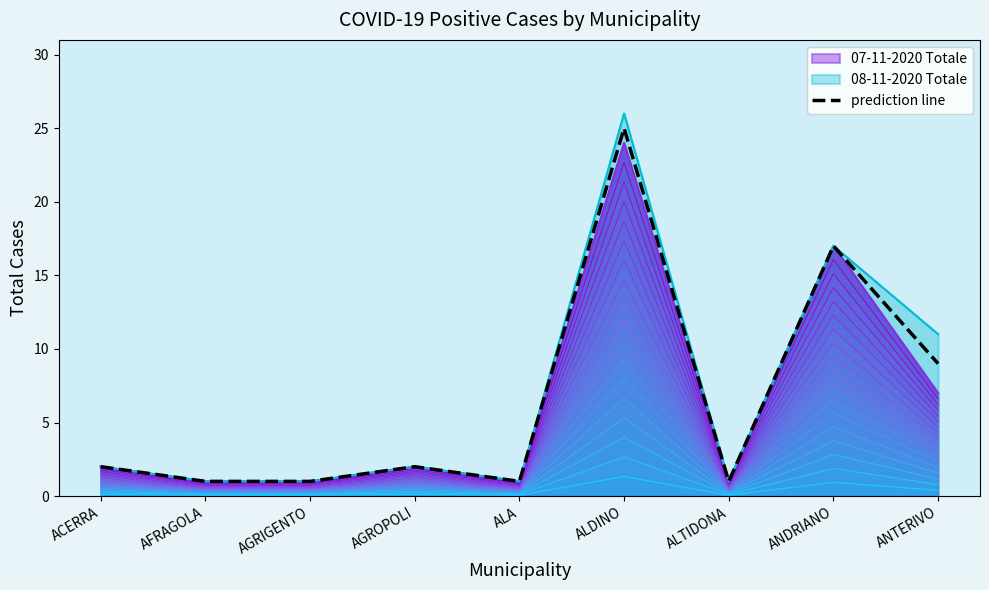

What is the sum of all values?

59